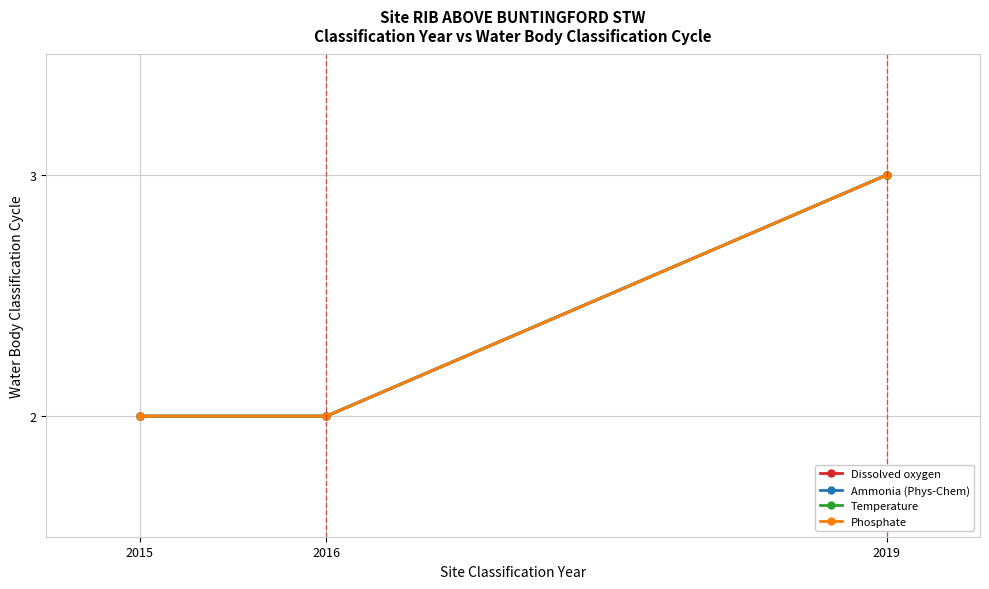

The Dissolved oxygen series shows 3 at 2016. True or false?

False